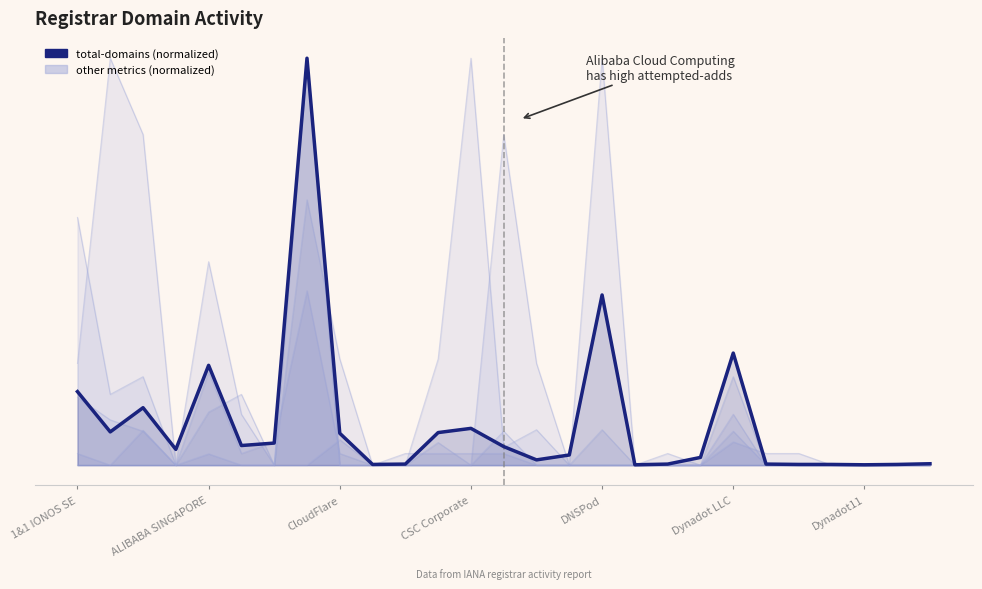

What is the label of the 23rd point from the left?

22